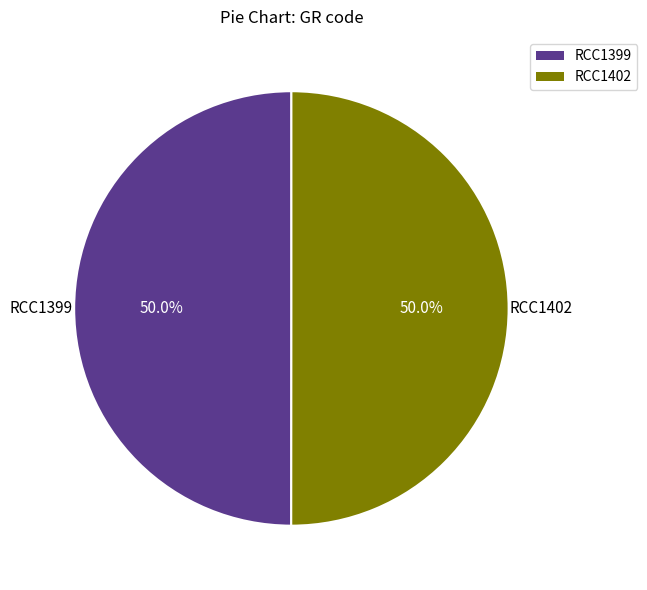

How many segments does this pie chart have?

2